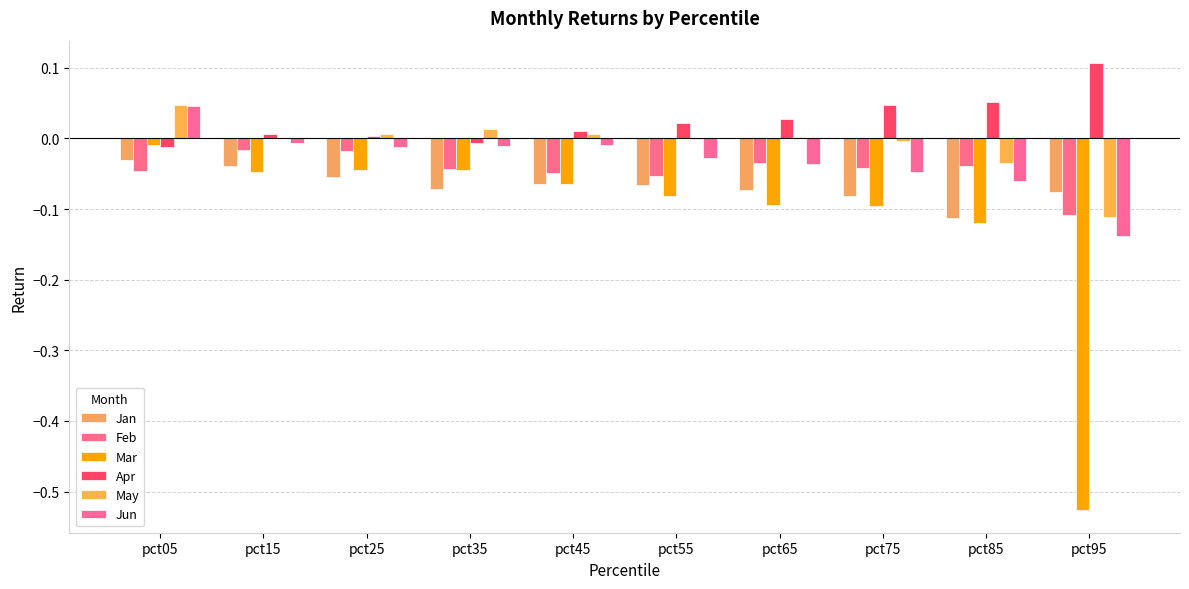

What is the difference between the highest and lowest values at pct95?

0.6